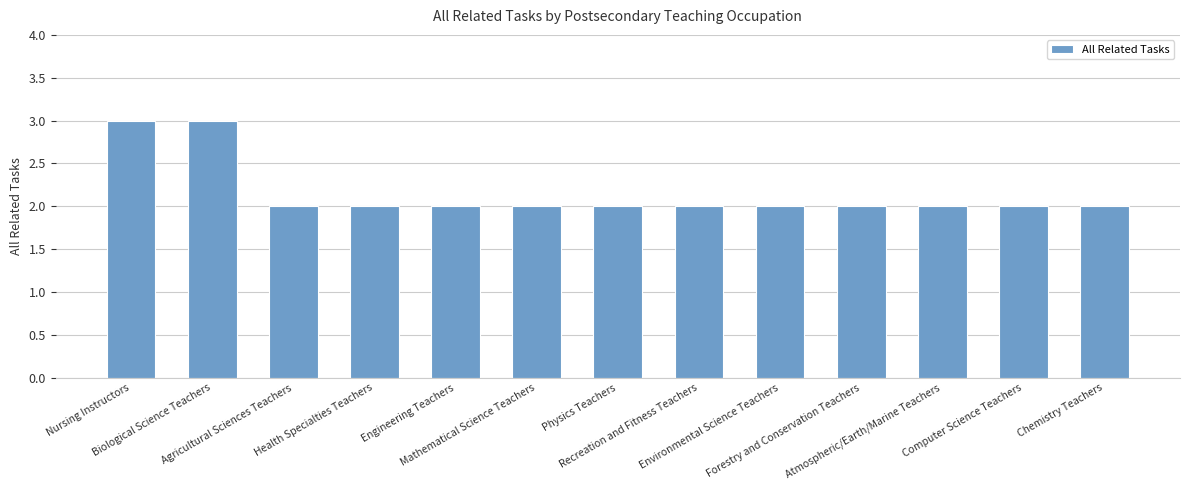

What is the ratio of the value at Chemistry Teachers to the value at Computer Science Teachers?

1.0